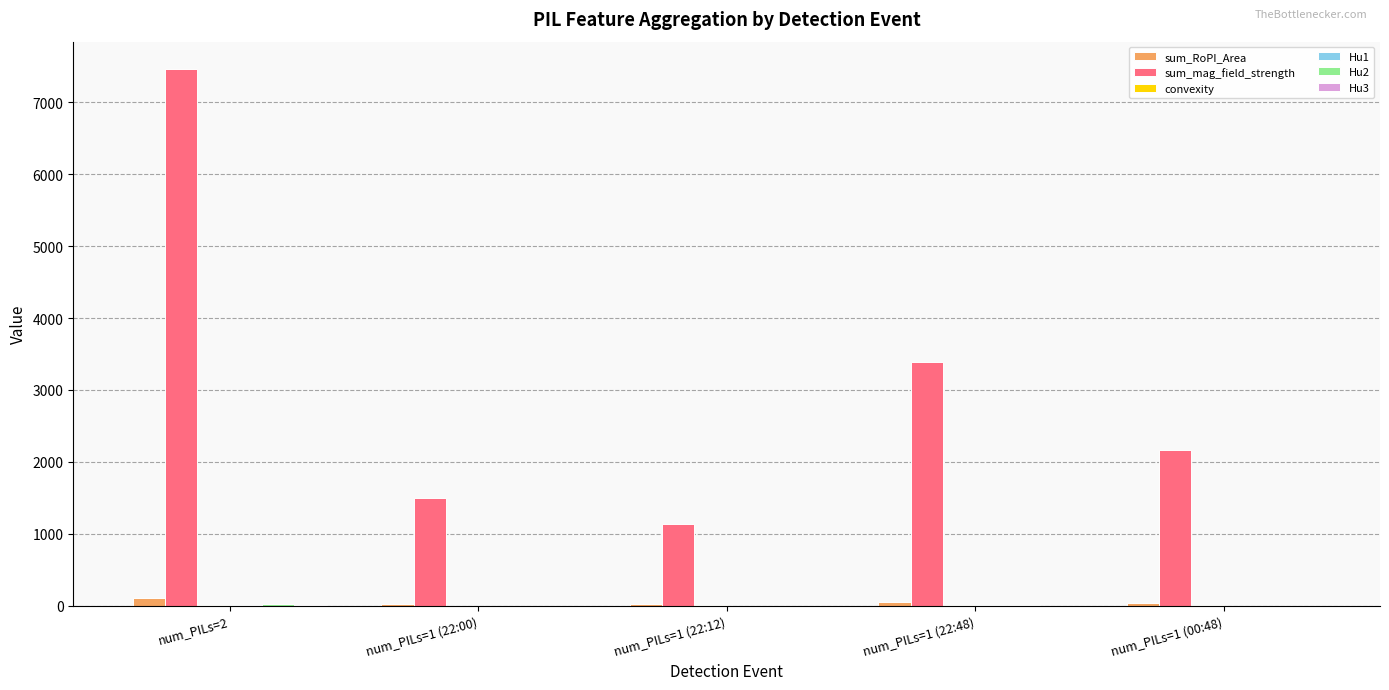

At which label is sum_mag_field_strength closest to 4304?

num_PILs=1 (22:48)